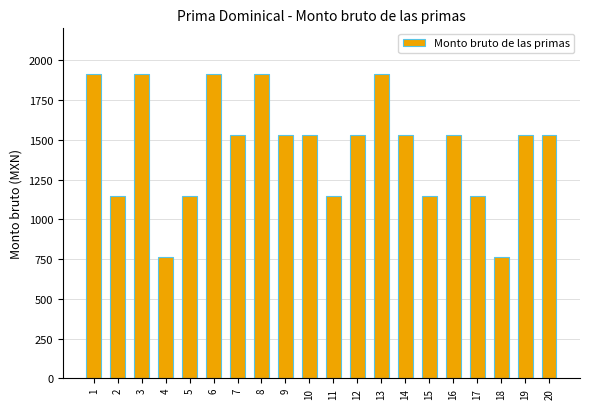

Reading right to left, extract all data points from this chart.

20=1531.5	19=1531.5	18=765.8	17=1148.6	16=1531.5	15=1148.6	14=1531.5	13=1914.4	12=1531.5	11=1148.6	10=1531.5	9=1531.5	8=1914.4	7=1531.5	6=1914.4	5=1148.6	4=765.8	3=1914.4	2=1148.6	1=1914.4